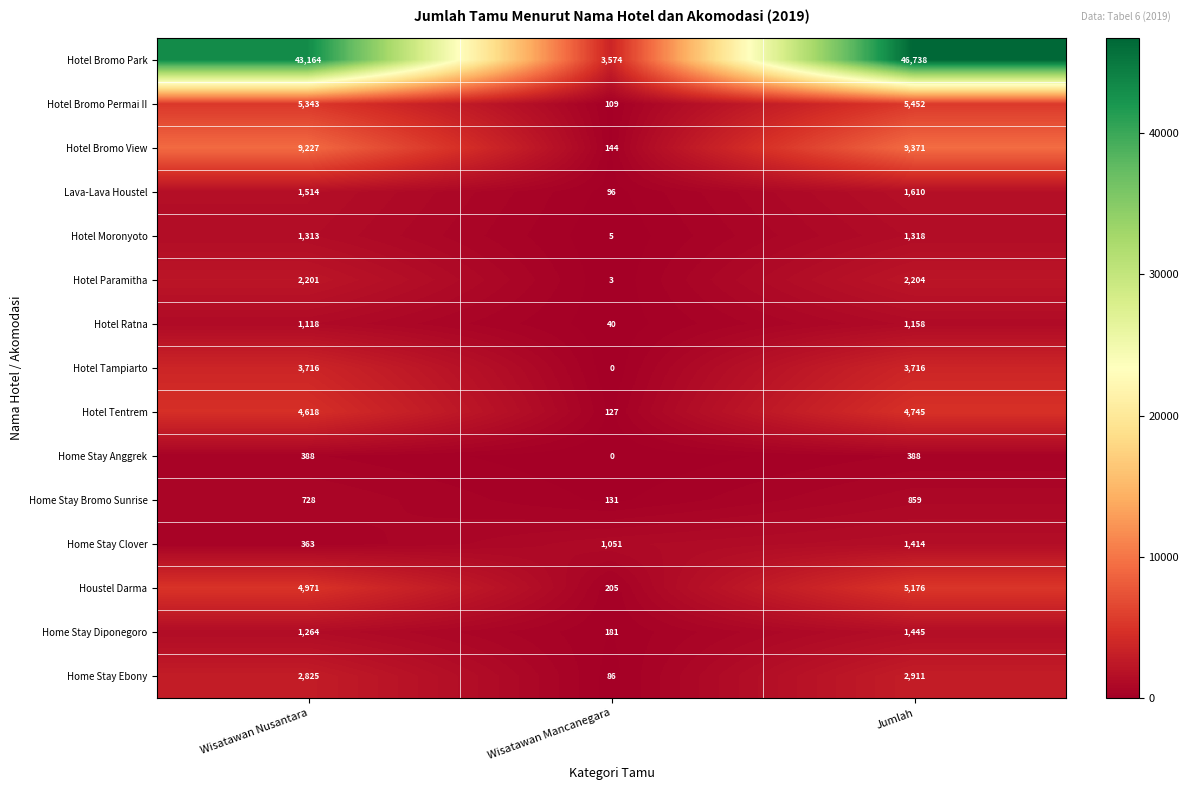

True or false: Hotel Bromo Permai II has a value of 109 at Wisatawan Mancanegara.

True